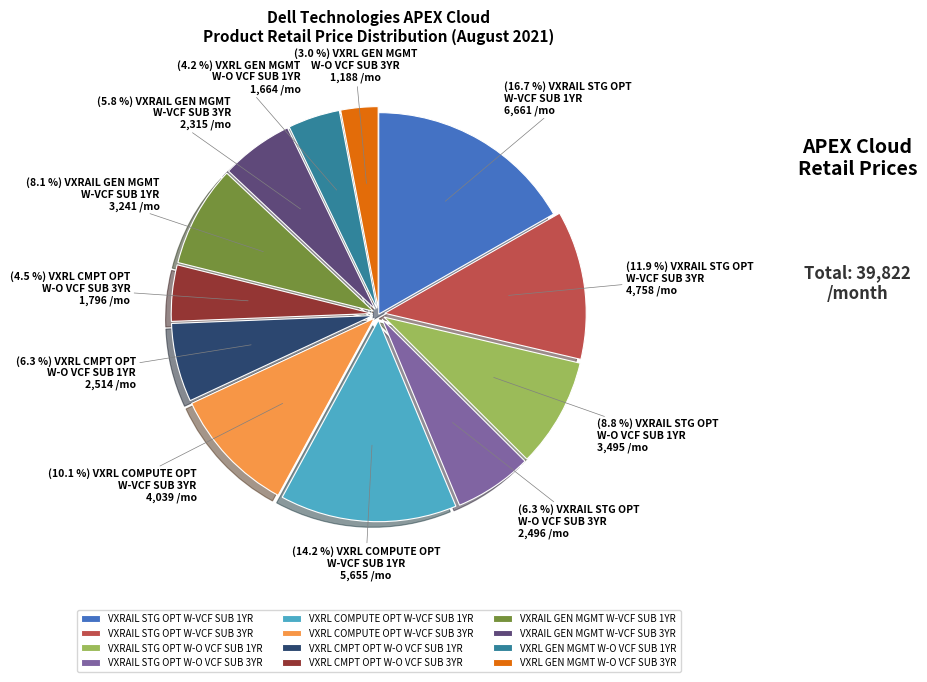

Combined, do VXRL CMPT OPT W-O VCF SUB 1YR and VXRAIL STG OPT W-O VCF SUB 1YR account for over 50%?

No